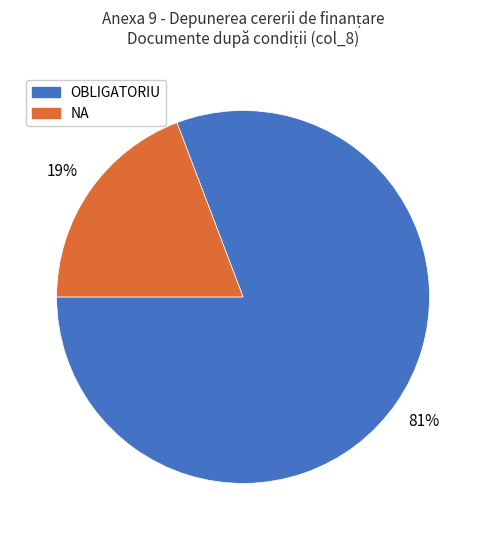

To the nearest percent, what is the difference between the largest and smallest slice percentages?

62%